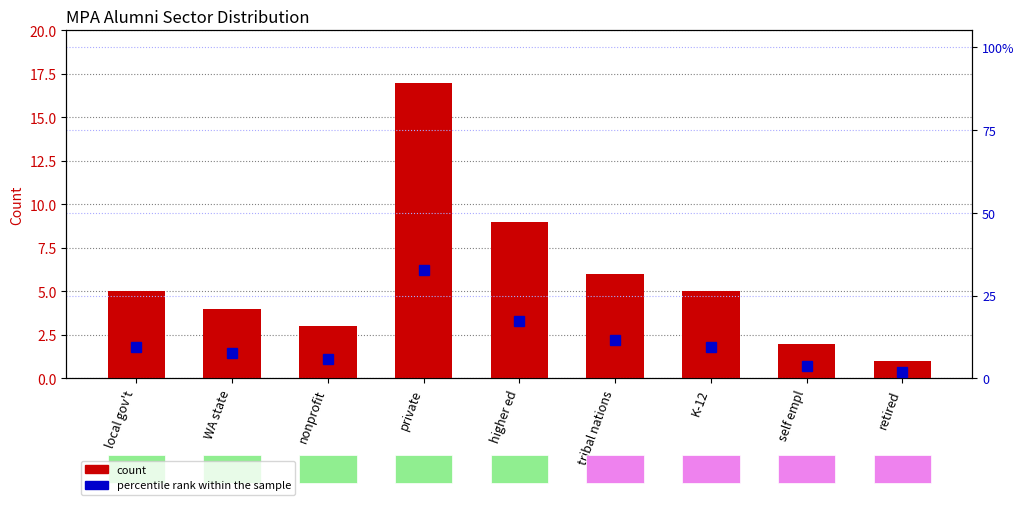

At higher ed, list the series in order from largest to smallest.

percentile rank within the sample, count